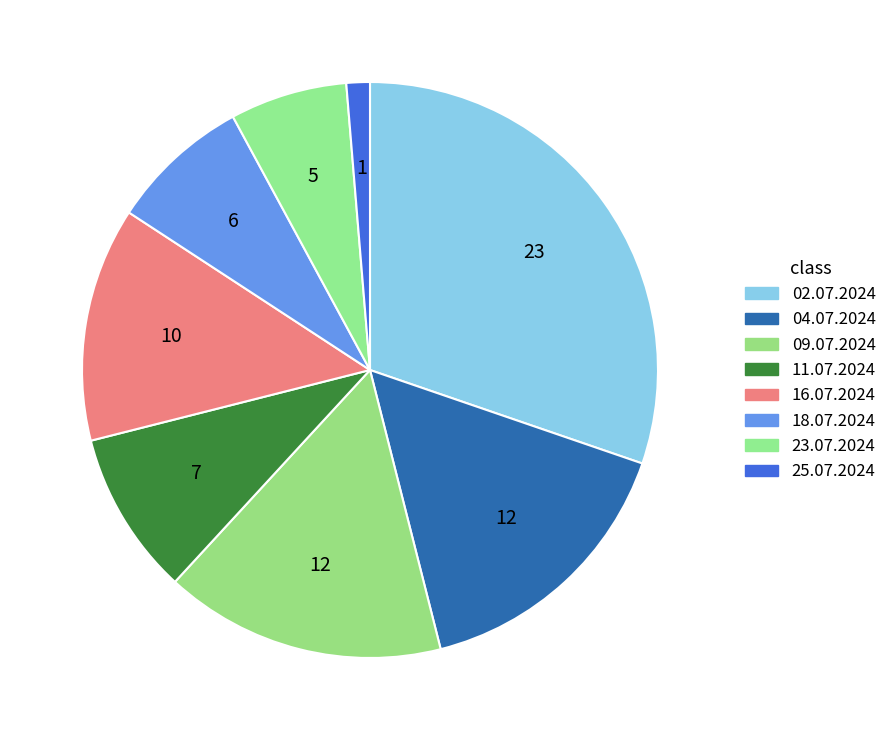

To the nearest percent, what is the difference between the 23.07.2024 and 18.07.2024 slice percentages?

1%